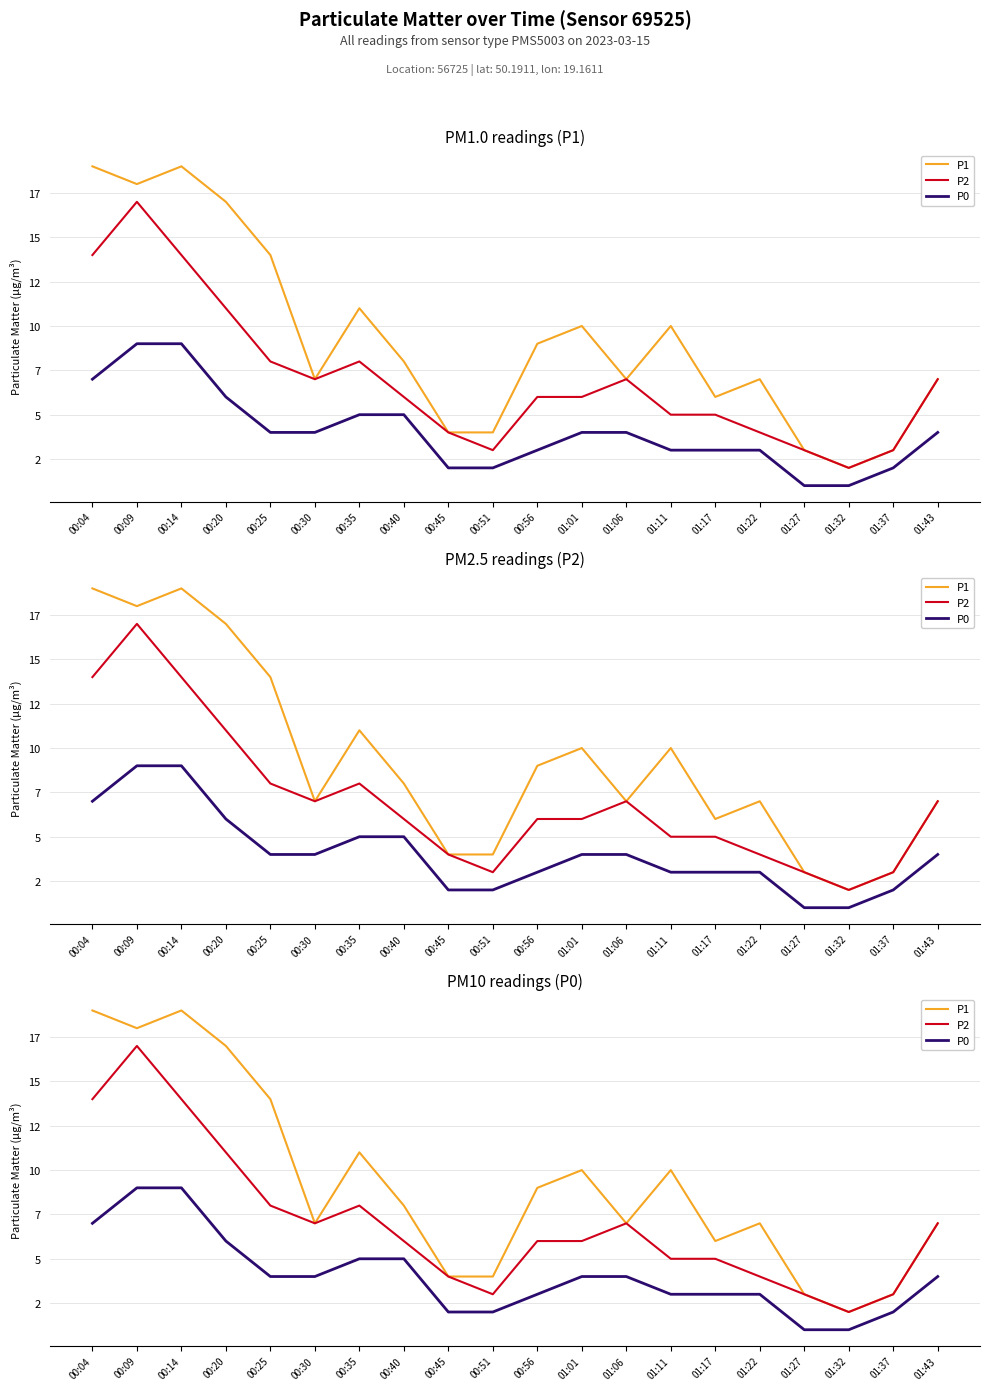

What is the minimum value shown in the chart?

1